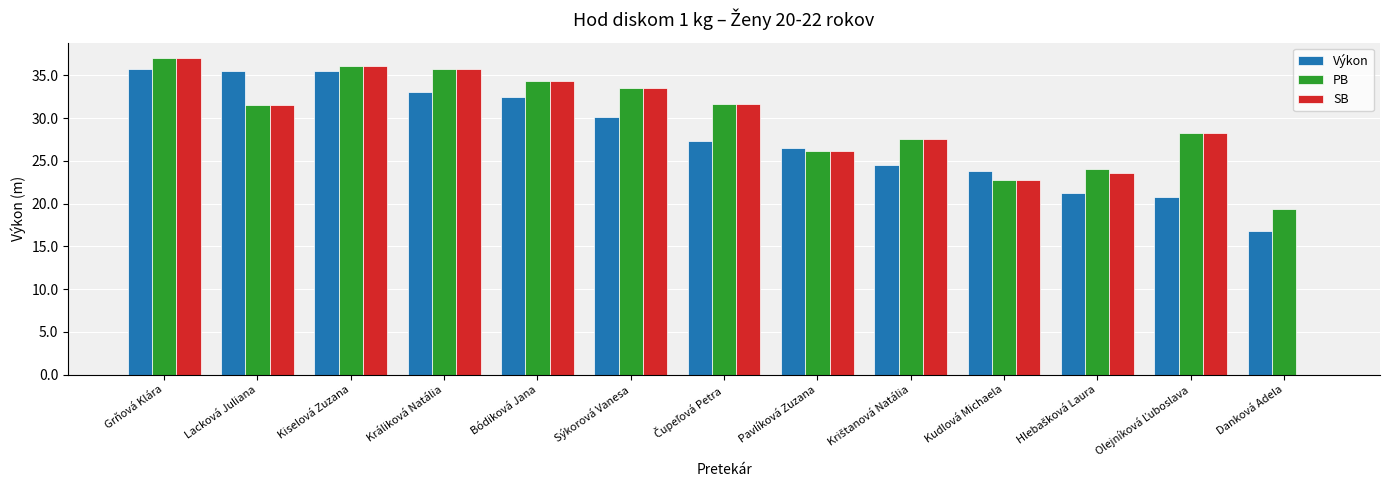

Count the number of data series in this chart.

3